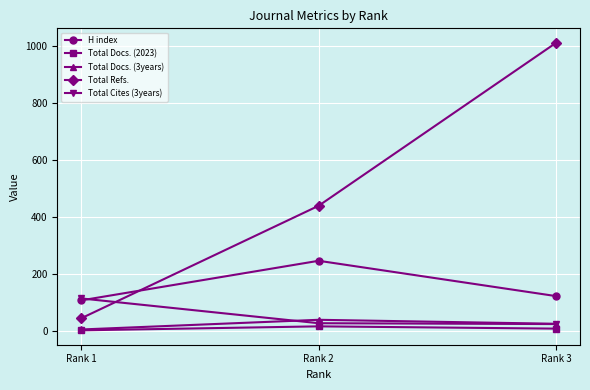

How many lines are shown in the chart?

5